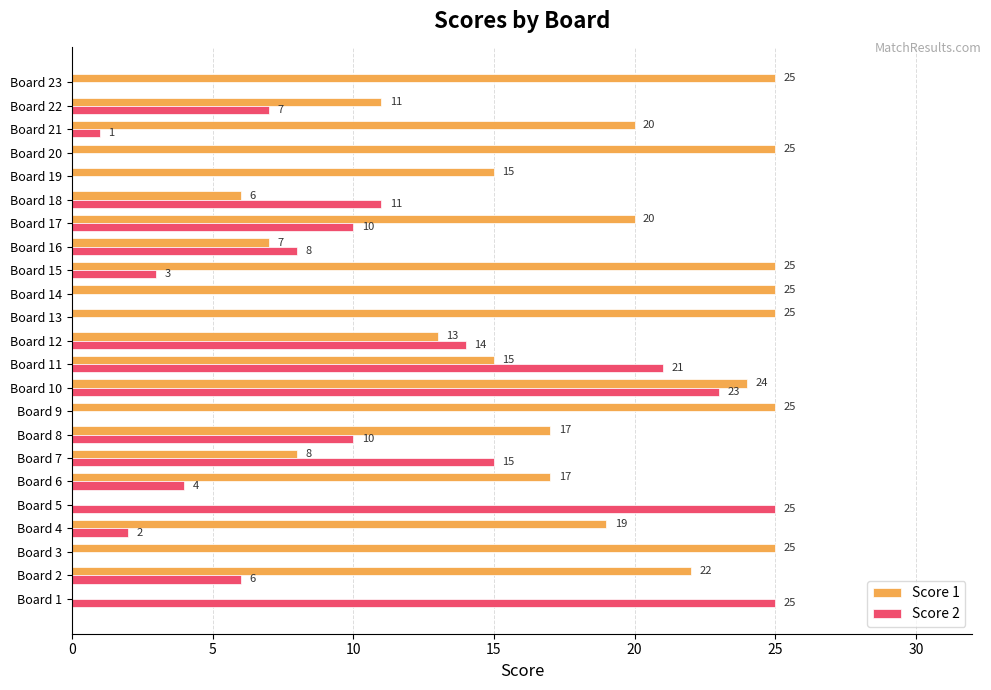

Between Board 2 and Board 11, which series saw the biggest shift?

Score 2